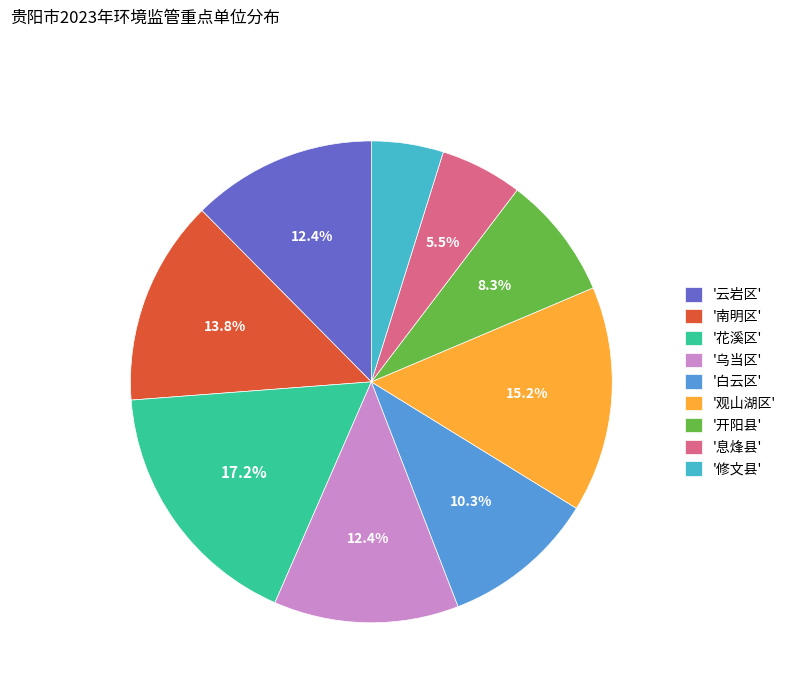

Combined, do '息烽县' and '乌当区' account for over 50%?

No